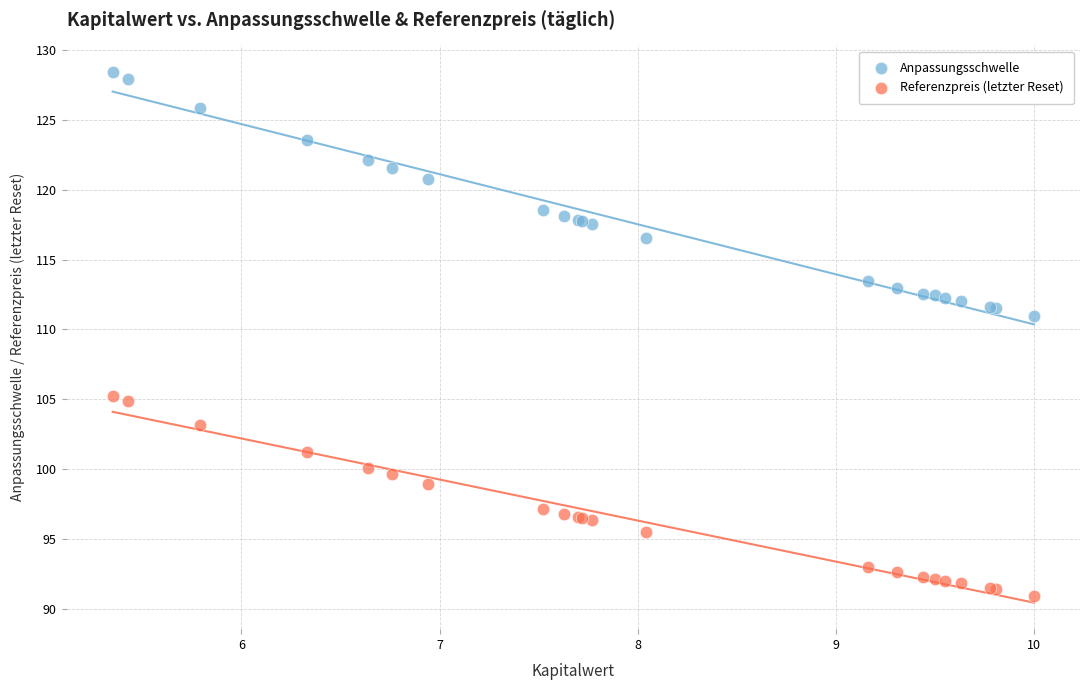

Across all series, what Y value is closest to 109?

111.0